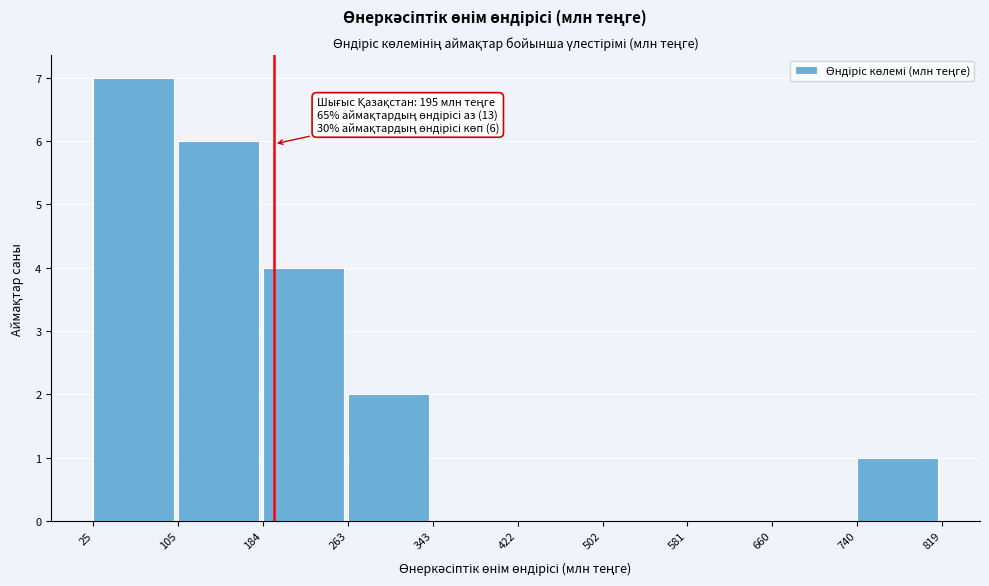

Reading left to right, list all the values displayed in this chart.

25=7	105=6	184=4	263=2	343=0	422=0	502=0	581=0	660=0	740=1